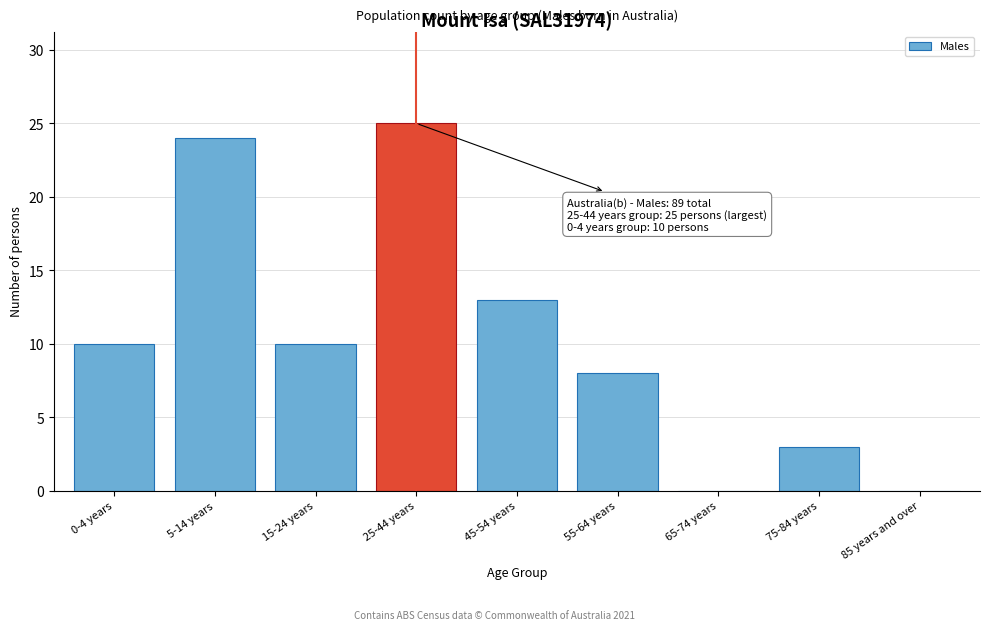

Reading left to right, transcribe all the data shown in this chart.

0-4 years=10	5-14 years=24	15-24 years=10	25-44 years=25	45-54 years=13	55-64 years=8	65-74 years=0	75-84 years=3	85 years and over=0